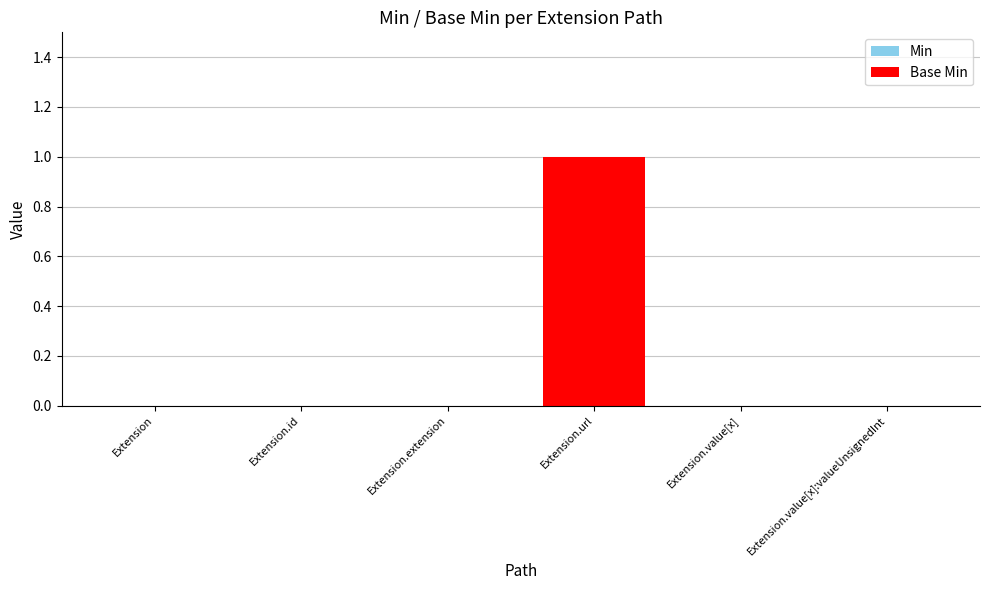

How many series are shown in this chart?

2